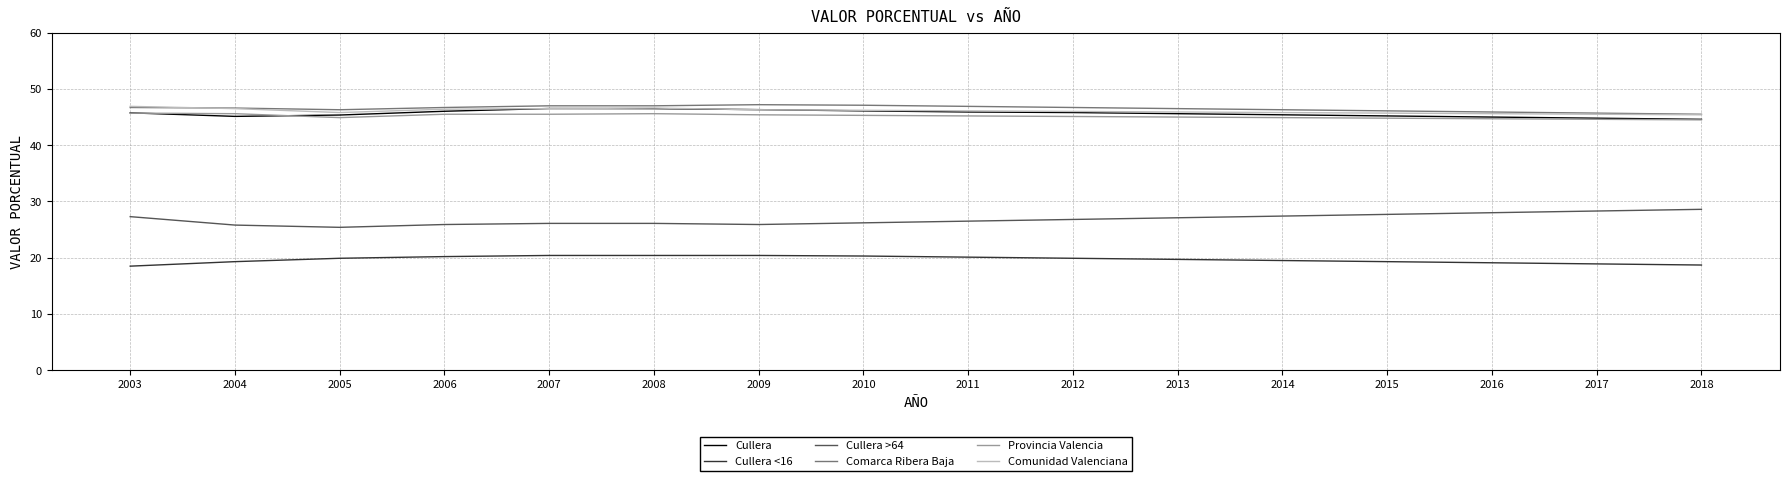

Is this an area chart (filled region under the line)?

No